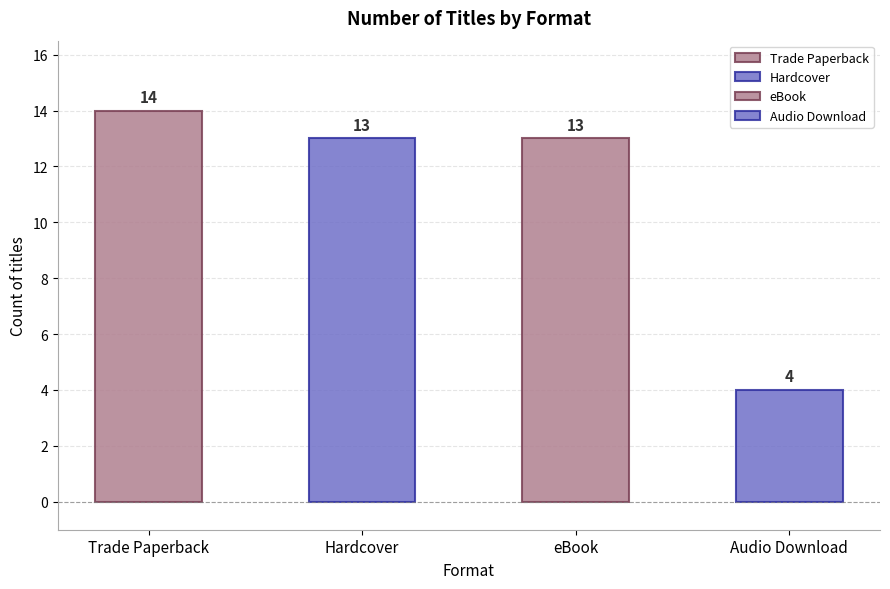

The value of eBook at 9 is 14. True or false?

False